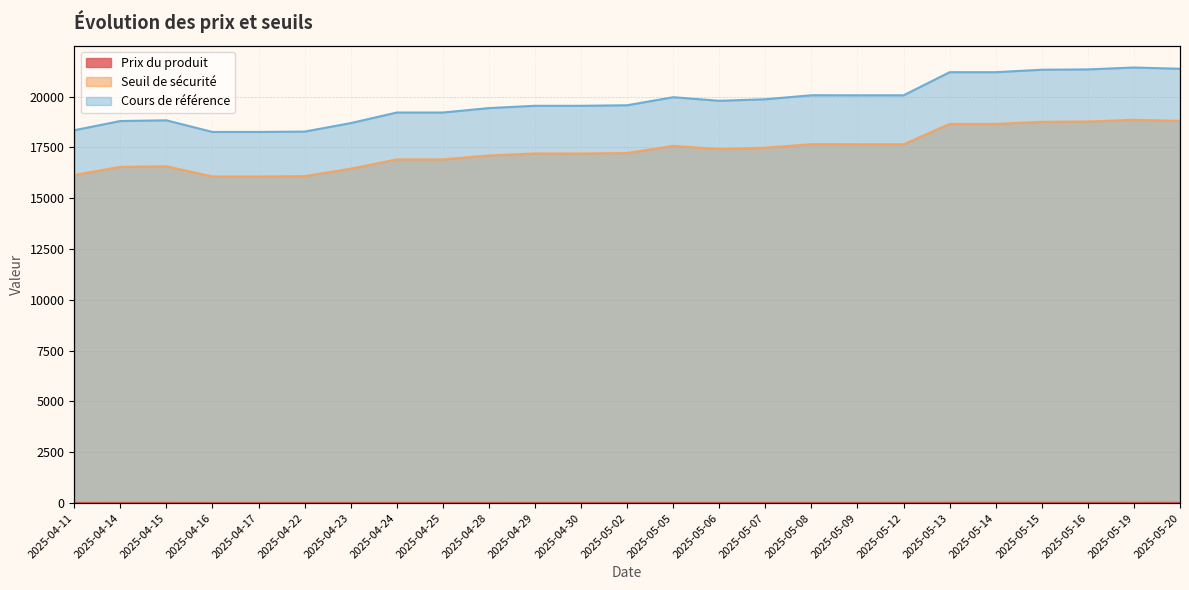

How many lines are shown in the chart?

3